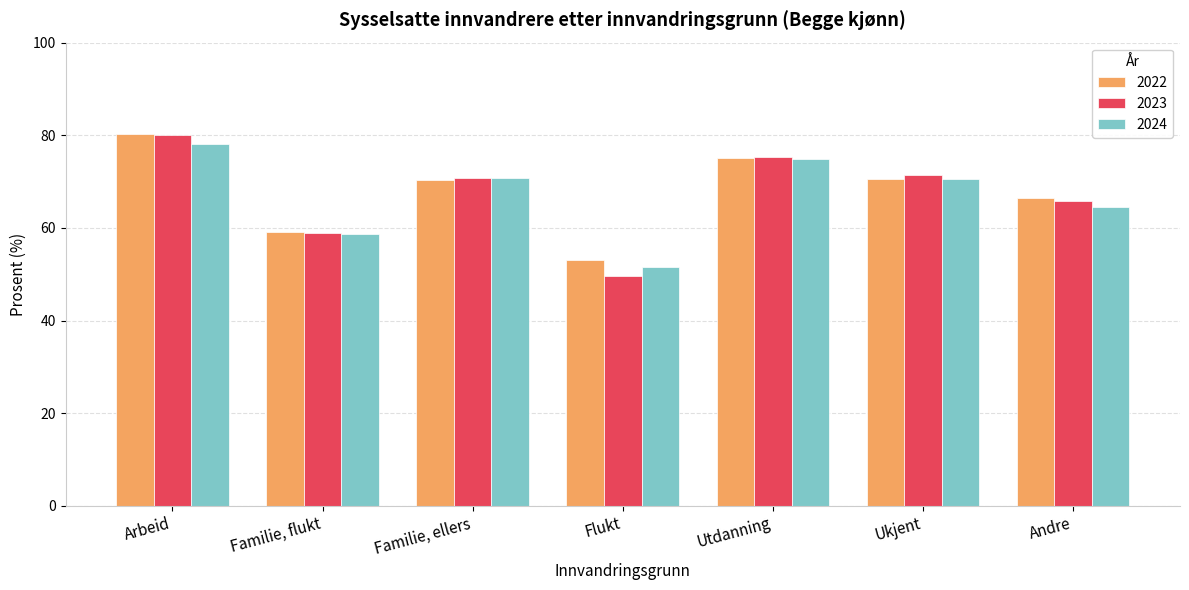

The 2022 series shows 107.8 at Andre. True or false?

False